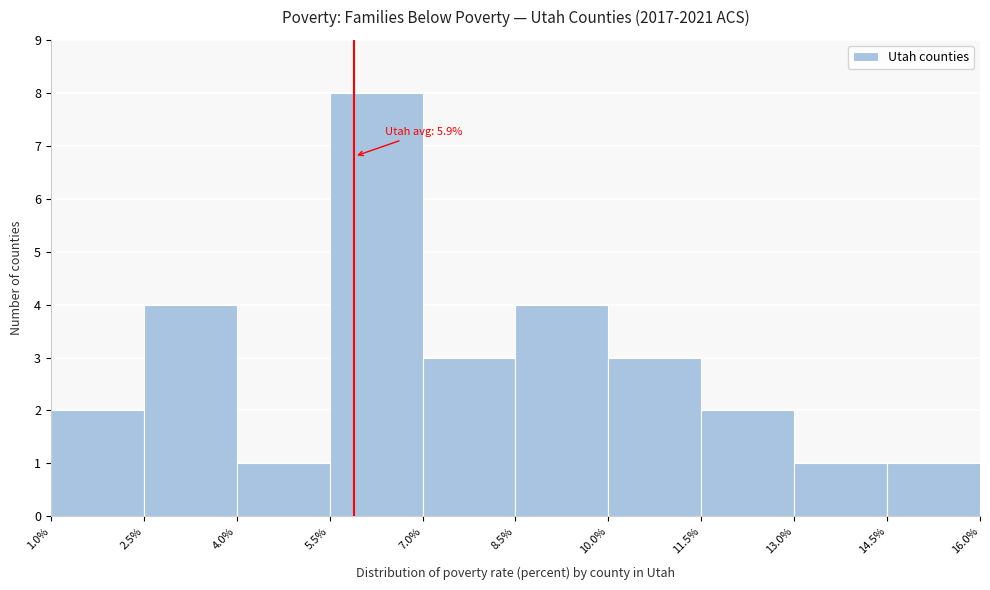

Over which range of the x-axis is the bar tallest?

5.5% to 7.0%